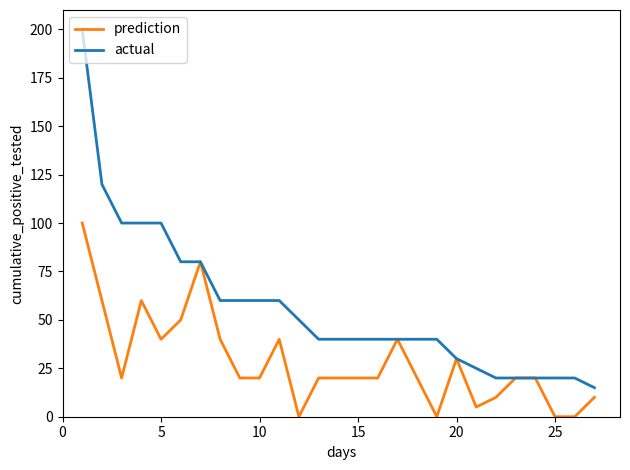

Which series has the widest spread of values?

actual